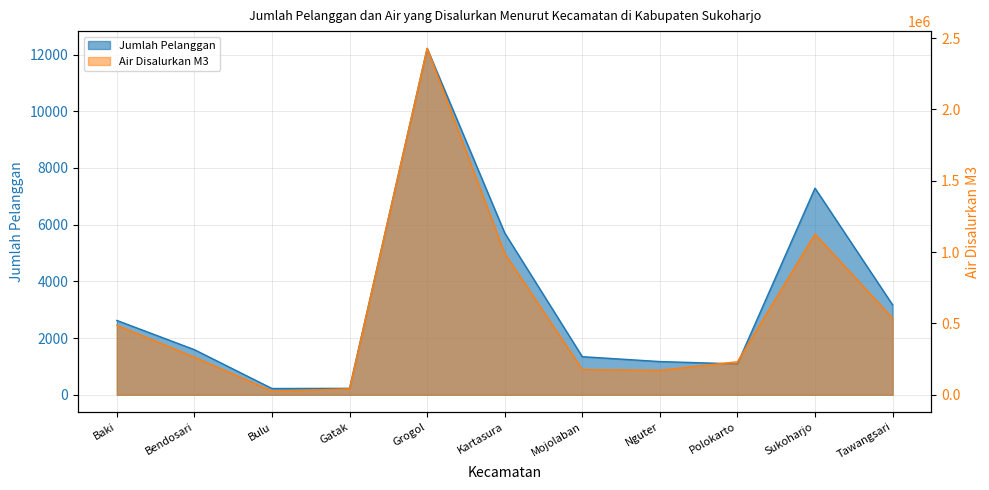

List the series in order of their peak value, lowest first.

Jumlah Pelanggan, Air Disalurkan M3